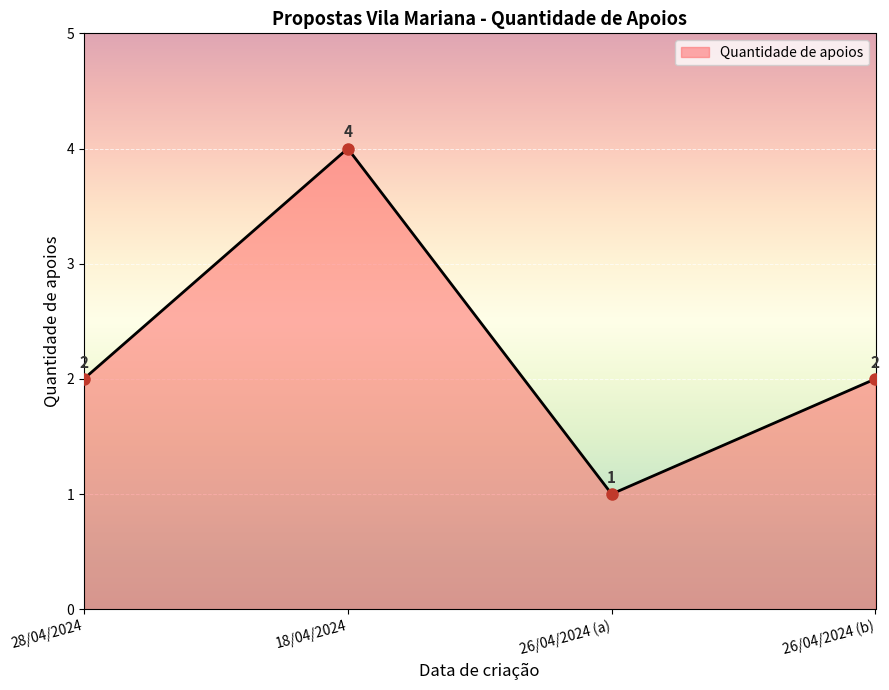

How many lines are shown in the chart?

1